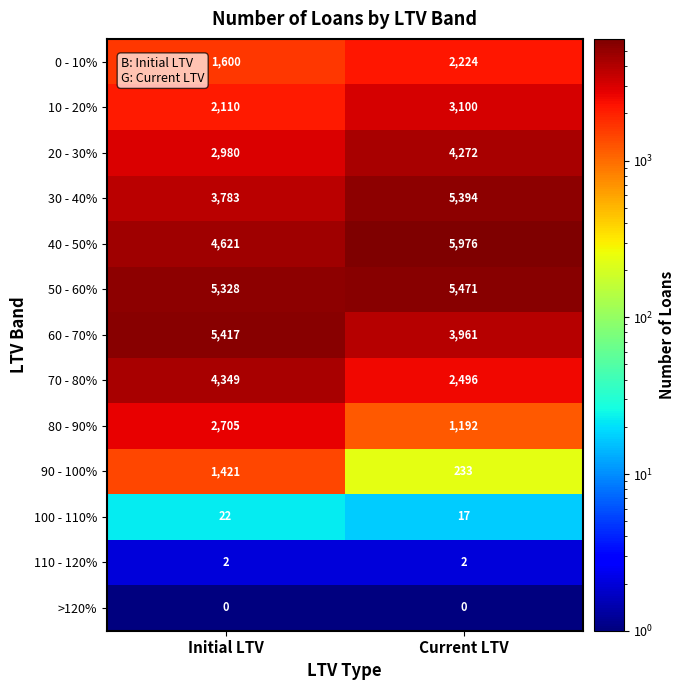

Which series has the largest total across all categories?

50 - 60%